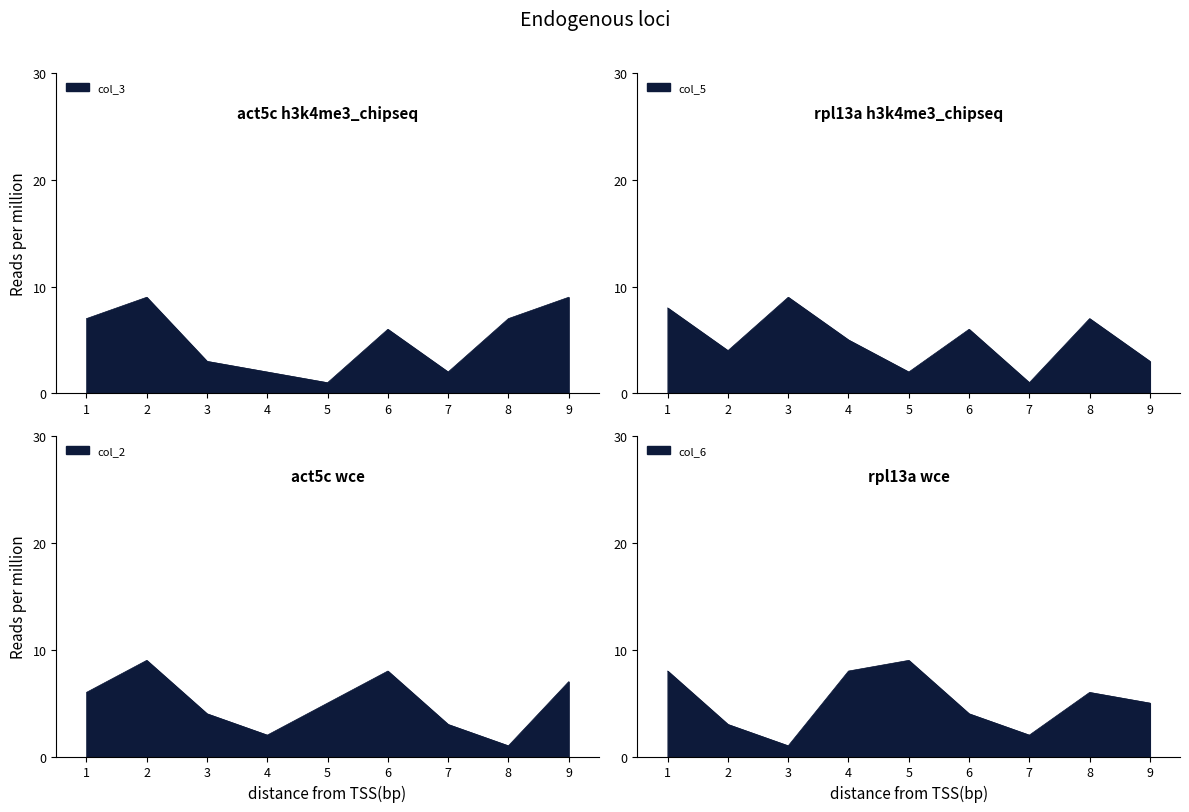

At which category is the sum across all series the highest?

1